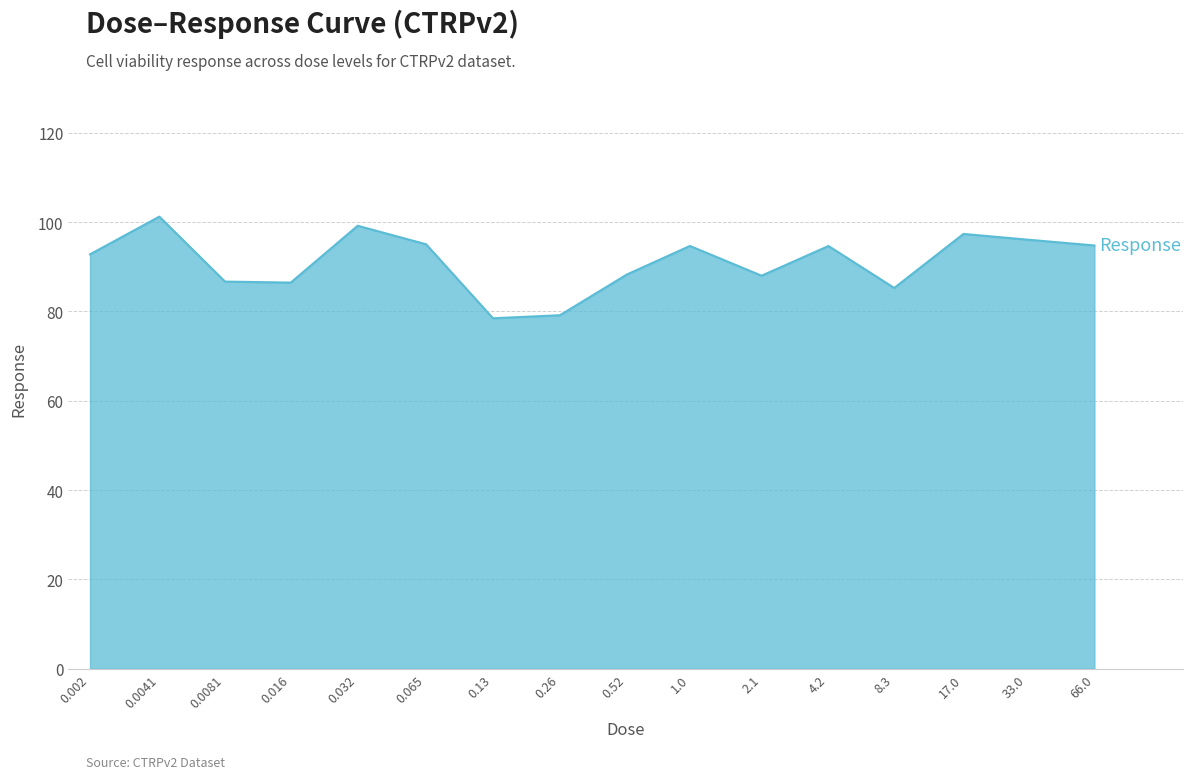

True or false: there are more than 0 points higher than both neighbors.

True